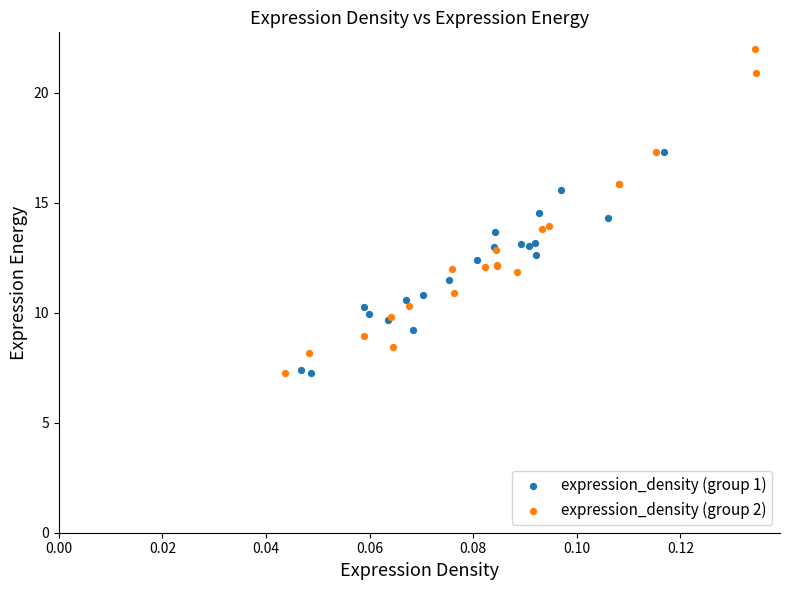

Which series has the largest Y range (max minus min)?

expression_density (group 2)